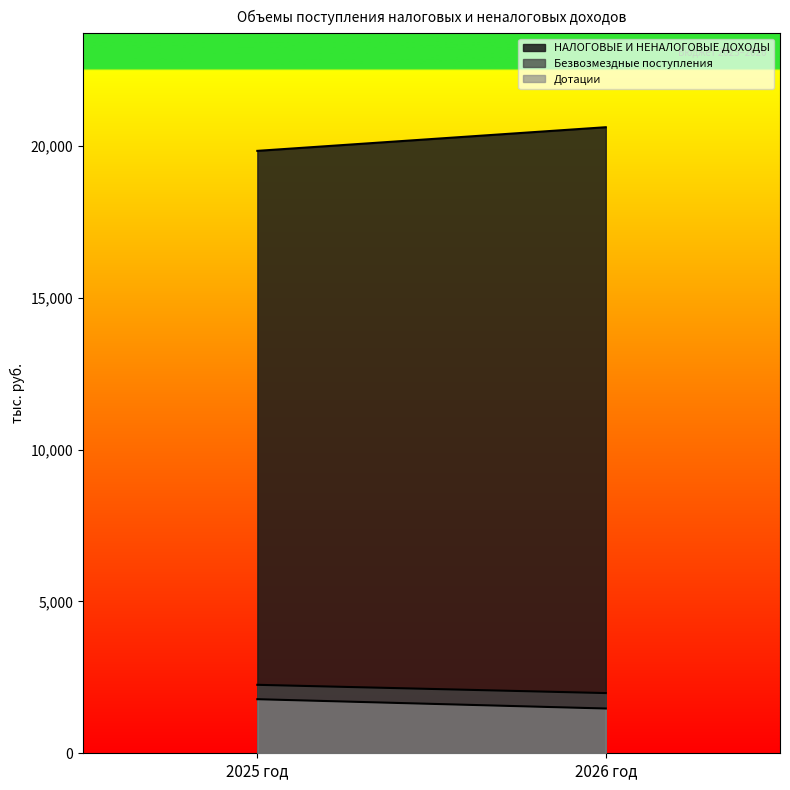

How many data points does each series have?

2